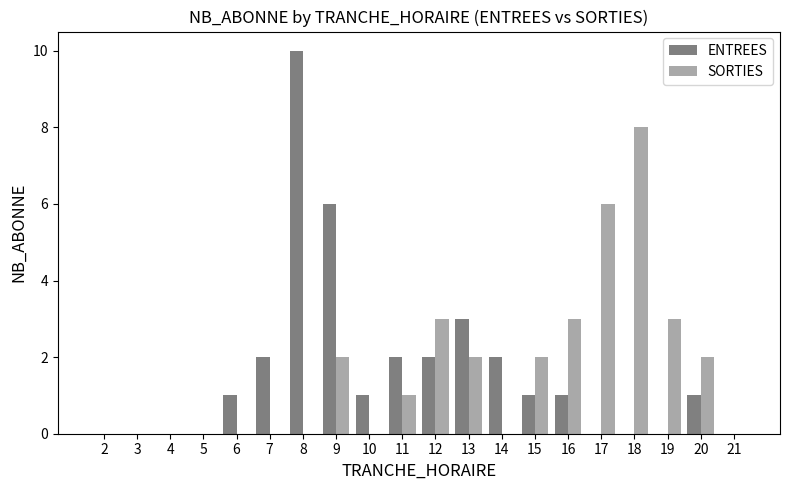

Reading left to right, extract all data points from this chart.

ENTREES: 0	0	0	0	1	2	10	6	1	2	2	3	2	1	1	0	0	0	1	0
SORTIES: 0	0	0	0	0	0	0	2	0	1	3	2	0	2	3	6	8	3	2	0